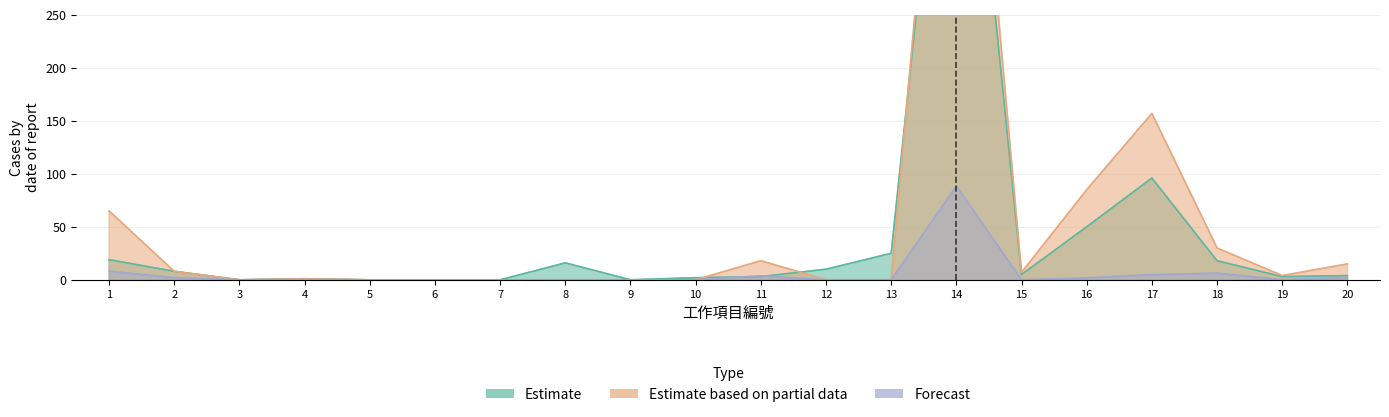

How many data points in Estimate are above 5?

9